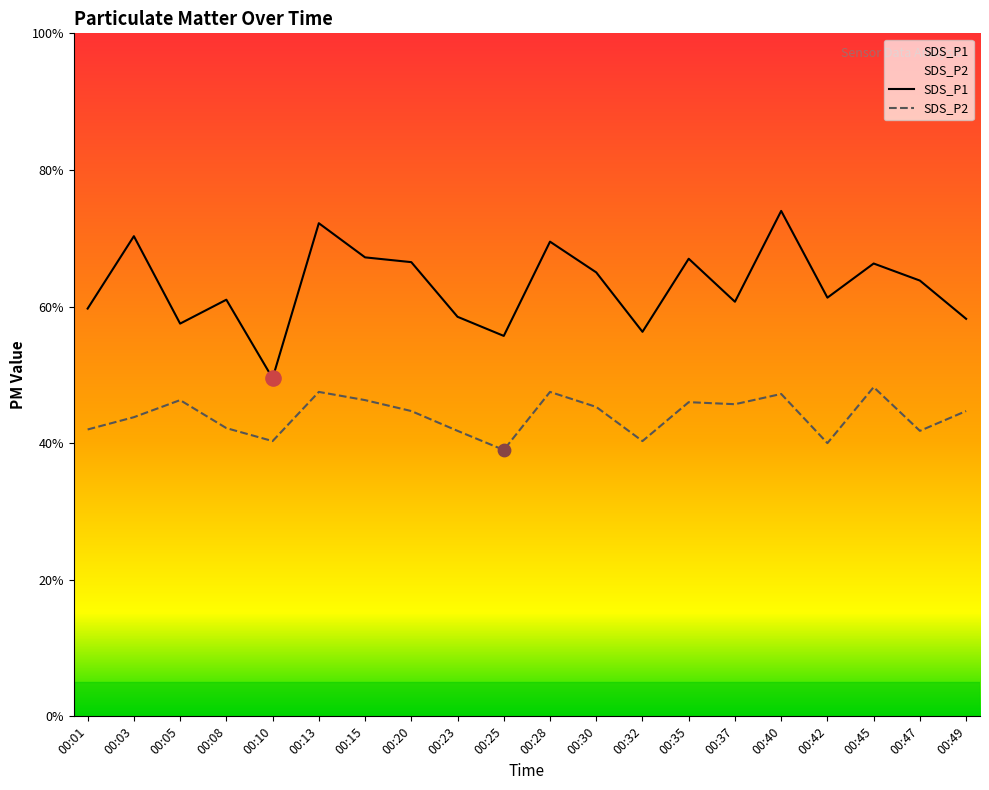

What are all the series names shown in the legend?

SDS_P1, SDS_P2